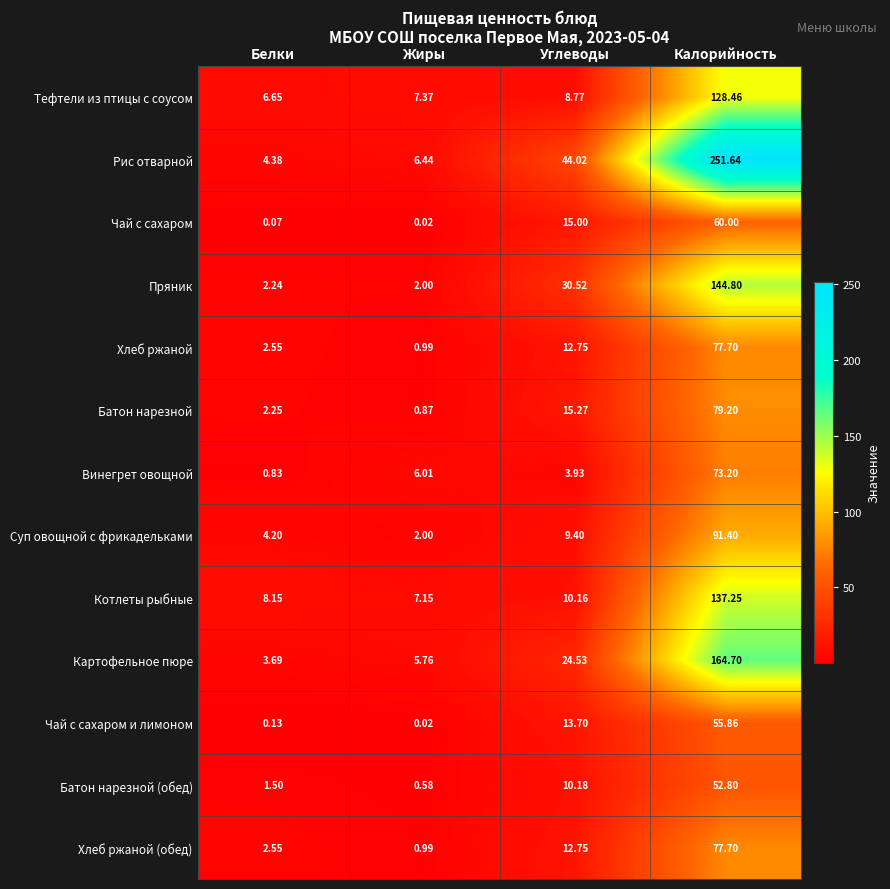

Is the value of Картофельное пюре at Жиры greater than the value of Рис отварной at Углеводы?

No